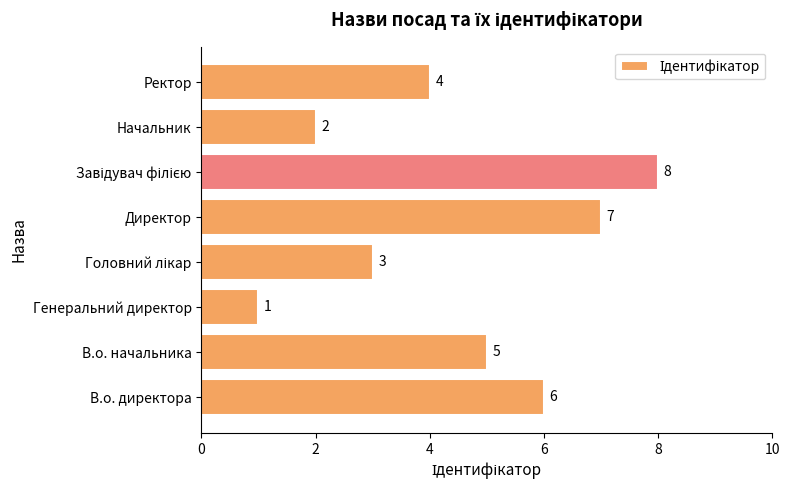

How many values are between 3 and 7?

5